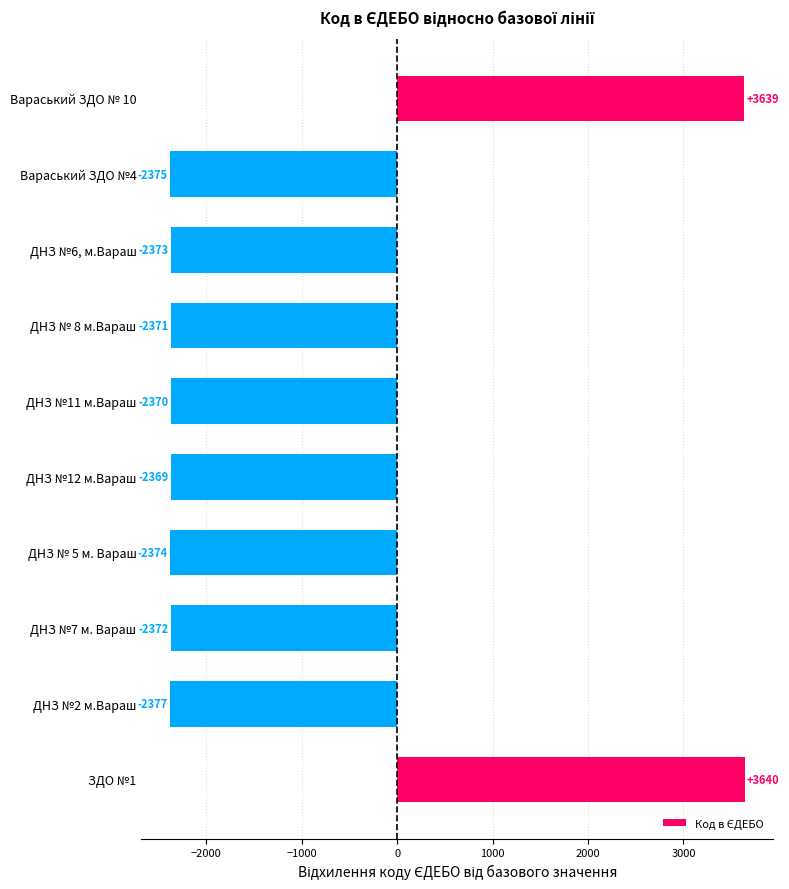

What position from the bottom is Вараський ЗДО № 10?

10